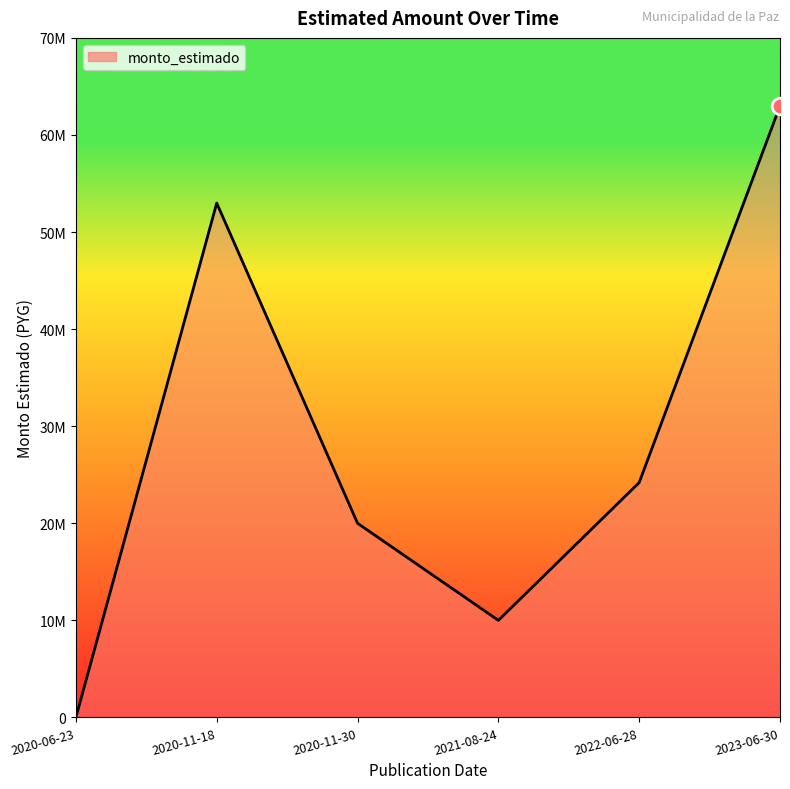

Does the chart have visible grid lines?

No